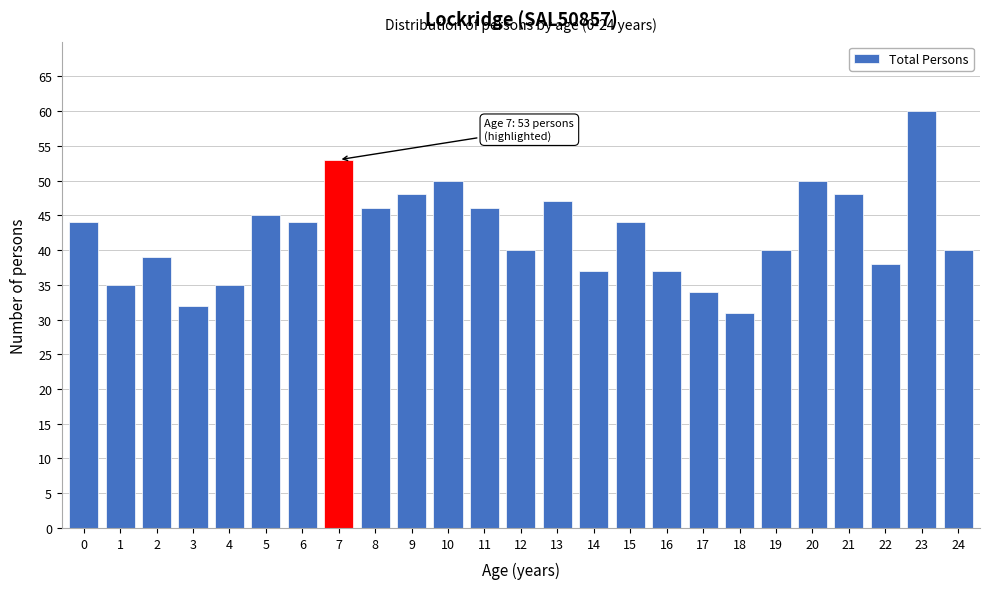

Reading left to right, extract all data points from this chart.

0=44	1=35	2=39	3=32	4=35	5=45	6=44	7=53	8=46	9=48	10=50	11=46	12=40	13=47	14=37	15=44	16=37	17=34	18=31	19=40	20=50	21=48	22=38	23=60	24=40